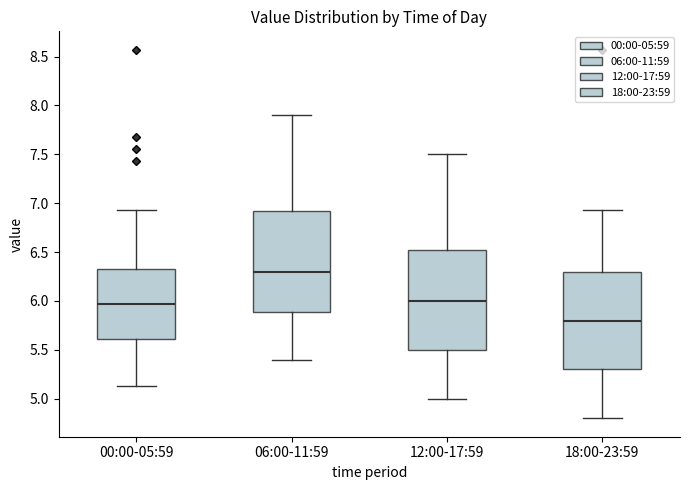

Which box has the highest median line?

06:00-11:59